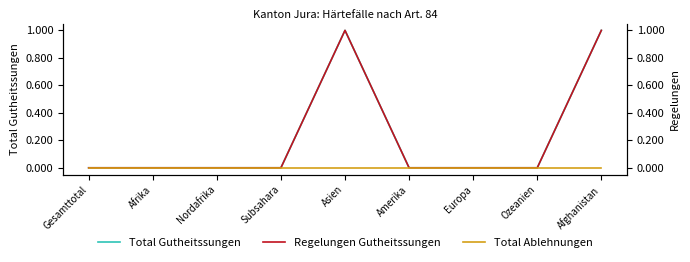

At Nordafrika, list the series in order from smallest to largest.

Total Gutheitssungen, Regelungen Gutheitssungen, Total Ablehnungen